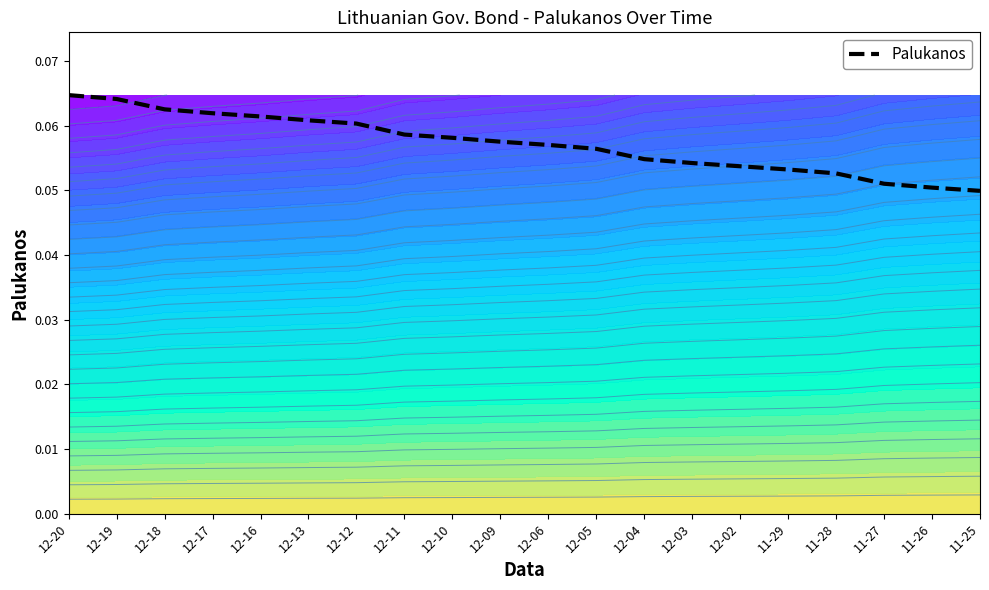

What is the value of the 5th point from the left?

0.1